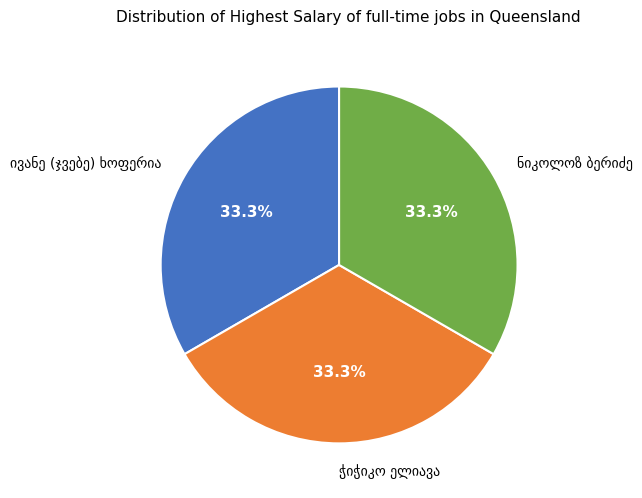

Is there a majority slice in this chart?

No